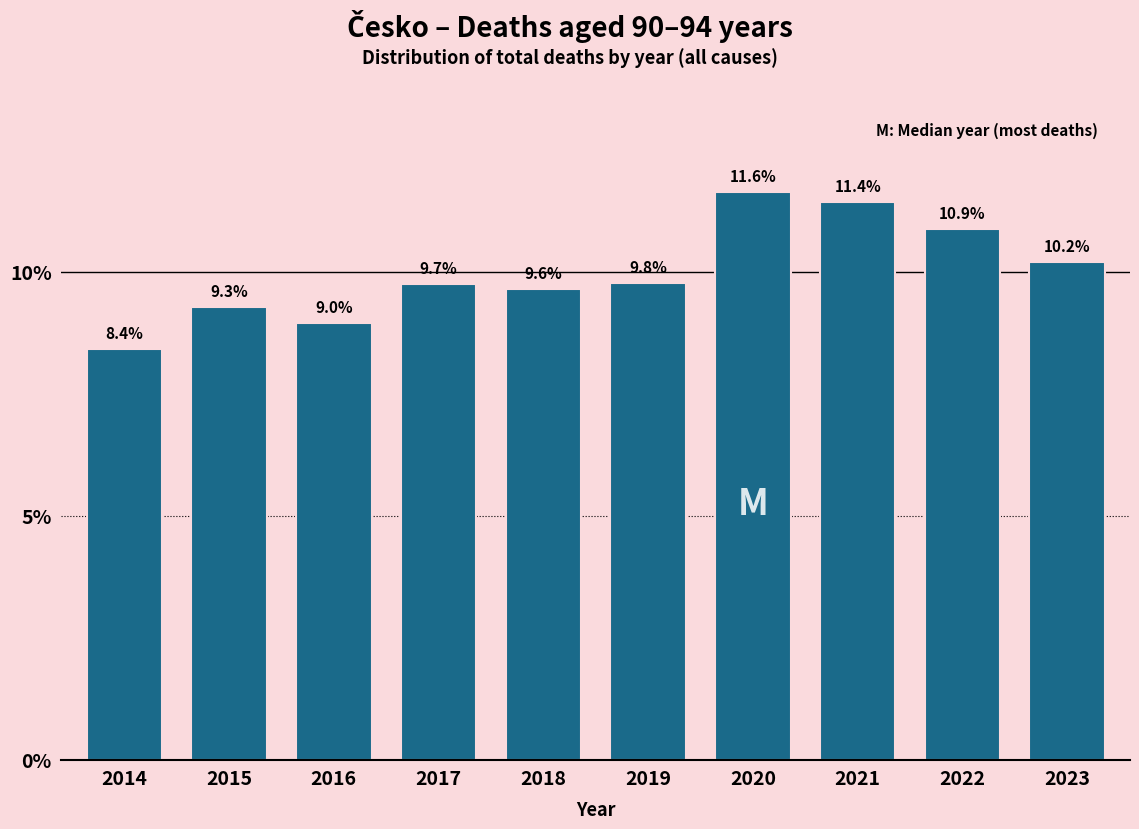

Reading left to right, transcribe all the data shown in this chart.

8.4	9.3	9.0	9.7	9.6	9.8	11.6	11.4	10.9	10.2